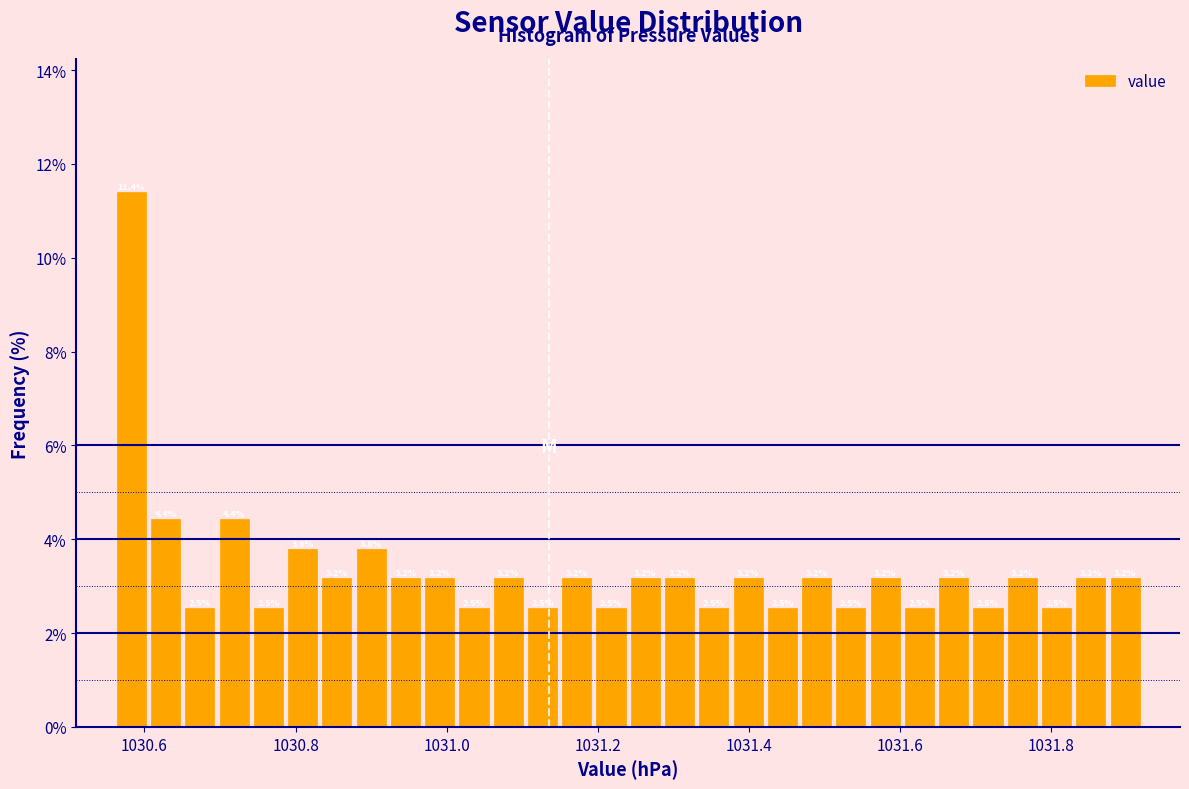

Around what value on the x-axis is the tallest bar? Give the approximate position of its centre, as read against the axis.

1030.58